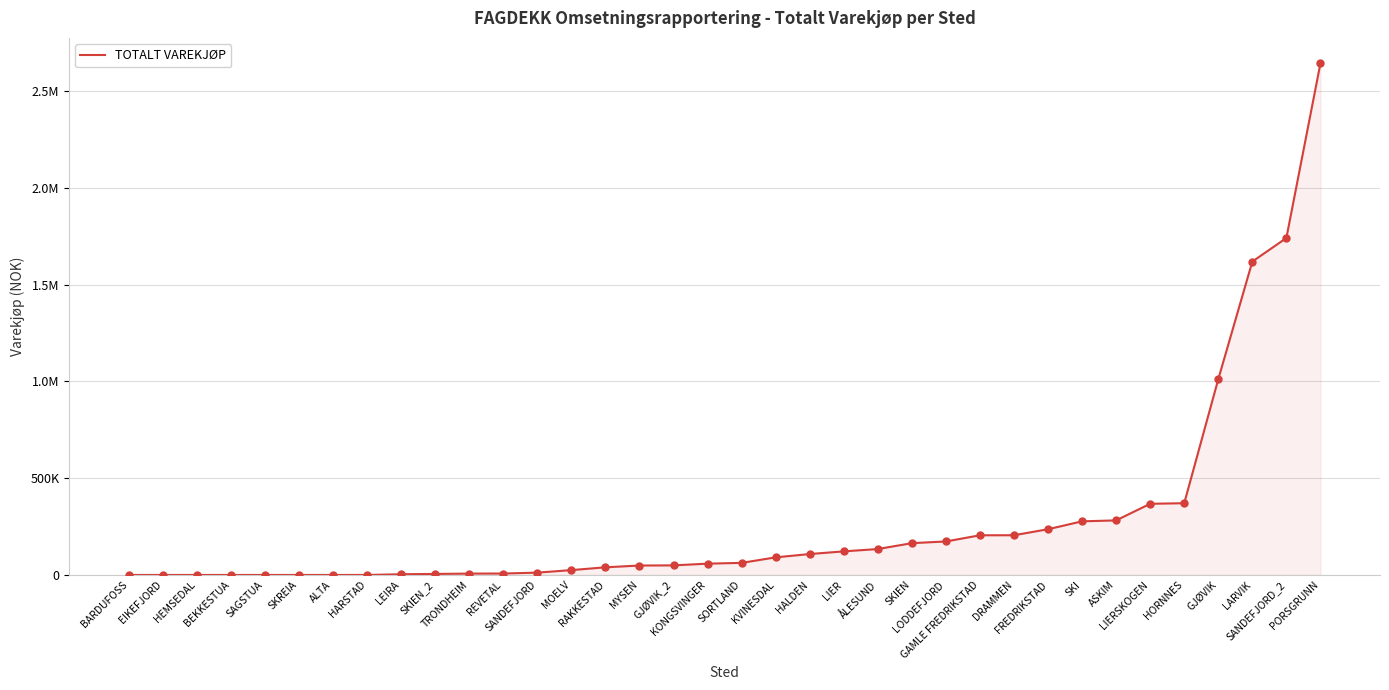

What is the change in value from LIER to ÅLESUND?

+12050.4